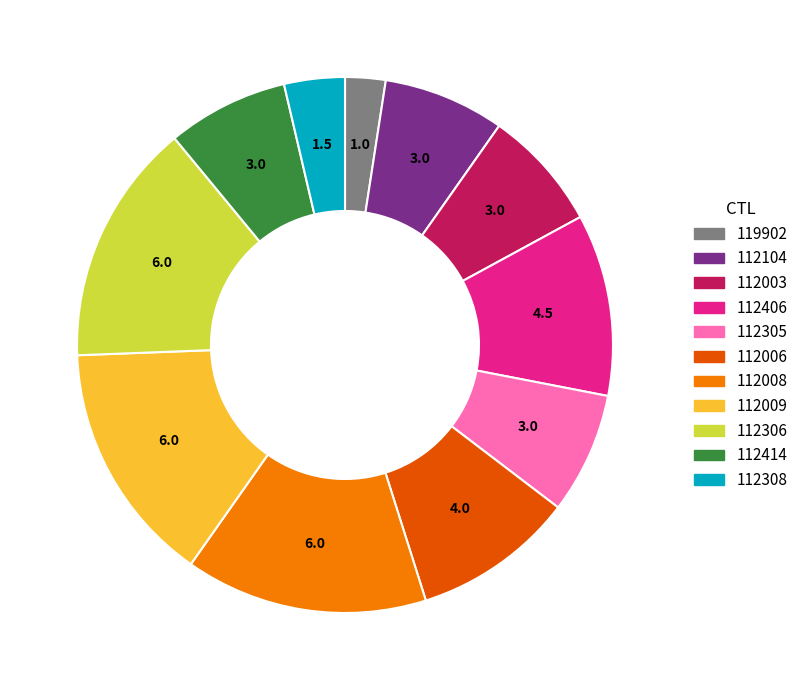

Is the sum of 112406 and 112306 greater than half?

No